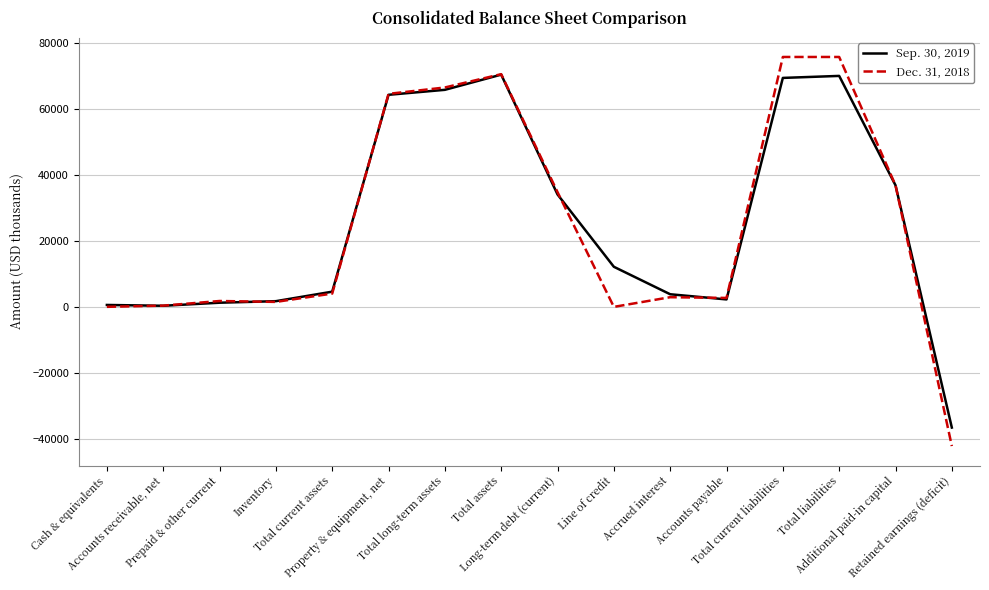

At which label does Sep. 30, 2019 reach its minimum?

Retained earnings (deficit)